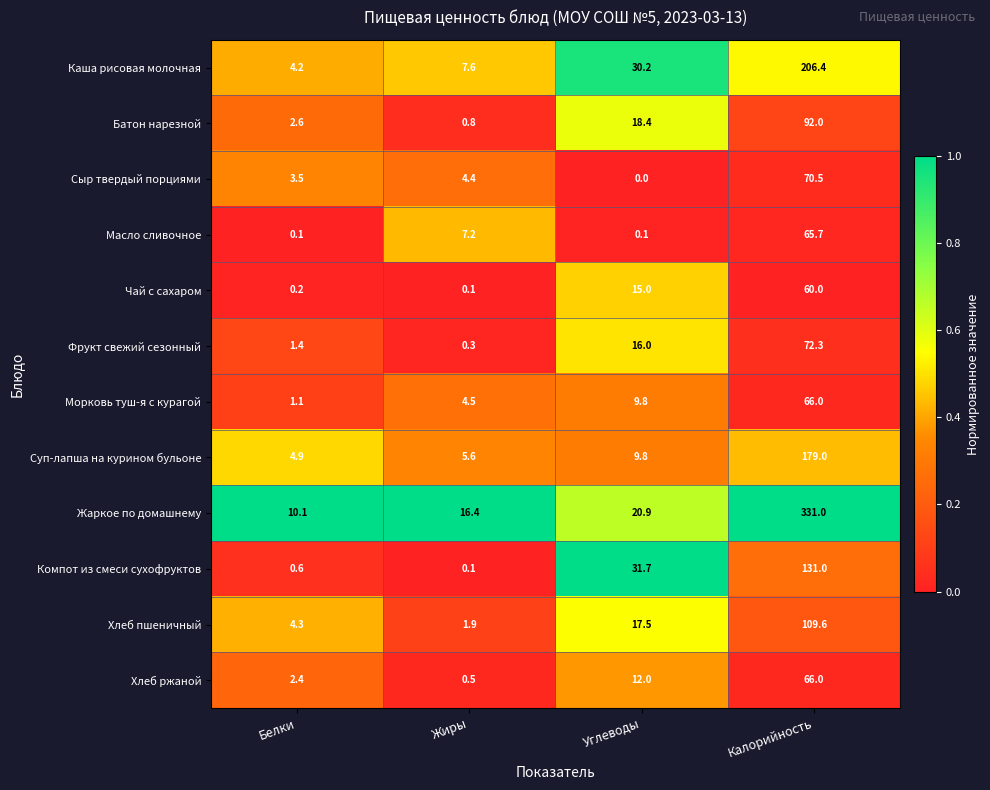

What is the average value of the Хлеб ржаной series?

20.2